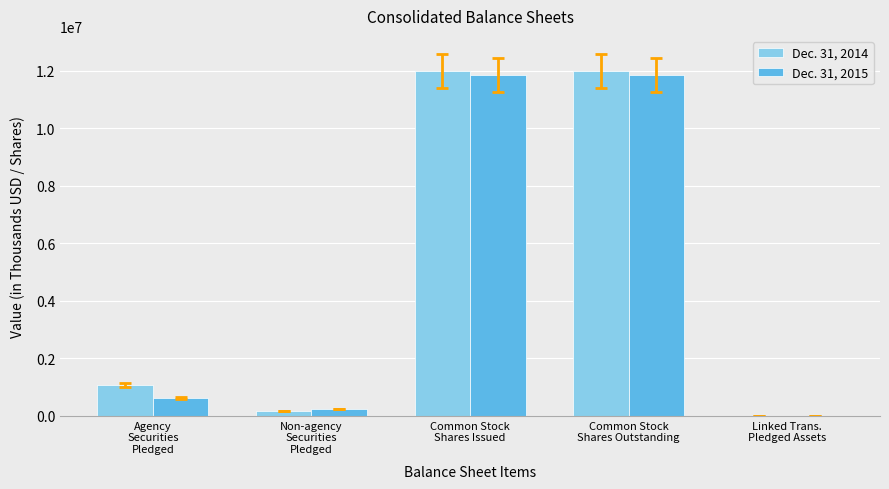

What are all the series names shown in the legend?

Dec. 31, 2014, Dec. 31, 2015